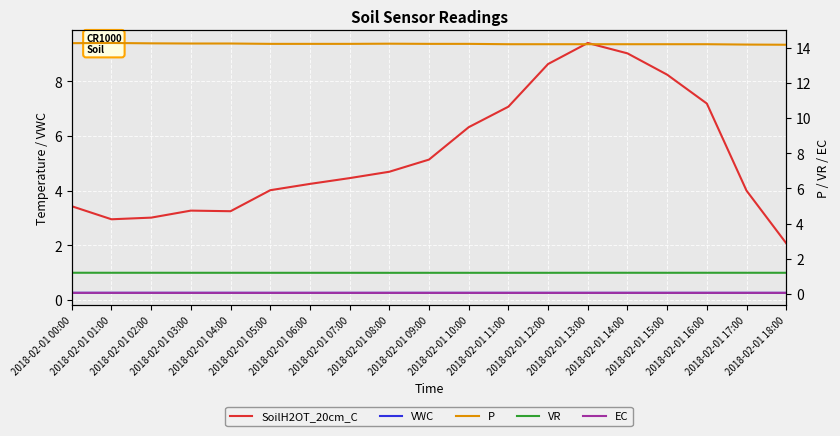

Reading left to right, extract all data points from this chart.

SoilH2OT_20cm_C: 2018-02-01 00:00=3.4	2018-02-01 01:00=3.0	2018-02-01 02:00=3.0	2018-02-01 03:00=3.3	2018-02-01 04:00=3.3	2018-02-01 05:00=4.0	2018-02-01 06:00=4.3	2018-02-01 07:00=4.5	2018-02-01 08:00=4.7	2018-02-01 09:00=5.1	2018-02-01 10:00=6.3	2018-02-01 11:00=7.1	2018-02-01 12:00=8.6	2018-02-01 13:00=9.4	2018-02-01 14:00=9.0	2018-02-01 15:00=8.2	2018-02-01 16:00=7.2	2018-02-01 17:00=4.0	2018-02-01 18:00=2.1
VWC: 2018-02-01 00:00=0.3	2018-02-01 01:00=0.3	2018-02-01 02:00=0.3	2018-02-01 03:00=0.3	2018-02-01 04:00=0.3	2018-02-01 05:00=0.3	2018-02-01 06:00=0.3	2018-02-01 07:00=0.3	2018-02-01 08:00=0.3	2018-02-01 09:00=0.3	2018-02-01 10:00=0.3	2018-02-01 11:00=0.3	2018-02-01 12:00=0.3	2018-02-01 13:00=0.3	2018-02-01 14:00=0.3	2018-02-01 15:00=0.3	2018-02-01 16:00=0.3	2018-02-01 17:00=0.3	2018-02-01 18:00=0.3
P: 2018-02-01 00:00=14.2	2018-02-01 01:00=14.3	2018-02-01 02:00=14.2	2018-02-01 03:00=14.2	2018-02-01 04:00=14.2	2018-02-01 05:00=14.2	2018-02-01 06:00=14.2	2018-02-01 07:00=14.2	2018-02-01 08:00=14.2	2018-02-01 09:00=14.2	2018-02-01 10:00=14.2	2018-02-01 11:00=14.2	2018-02-01 12:00=14.2	2018-02-01 13:00=14.2	2018-02-01 14:00=14.2	2018-02-01 15:00=14.2	2018-02-01 16:00=14.2	2018-02-01 17:00=14.2	2018-02-01 18:00=14.2
VR: 2018-02-01 00:00=1.2	2018-02-01 01:00=1.2	2018-02-01 02:00=1.2	2018-02-01 03:00=1.2	2018-02-01 04:00=1.2	2018-02-01 05:00=1.2	2018-02-01 06:00=1.2	2018-02-01 07:00=1.2	2018-02-01 08:00=1.2	2018-02-01 09:00=1.2	2018-02-01 10:00=1.2	2018-02-01 11:00=1.2	2018-02-01 12:00=1.2	2018-02-01 13:00=1.2	2018-02-01 14:00=1.2	2018-02-01 15:00=1.2	2018-02-01 16:00=1.2	2018-02-01 17:00=1.2	2018-02-01 18:00=1.2
EC: 2018-02-01 00:00=0.1	2018-02-01 01:00=0.1	2018-02-01 02:00=0.1	2018-02-01 03:00=0.1	2018-02-01 04:00=0.1	2018-02-01 05:00=0.1	2018-02-01 06:00=0.1	2018-02-01 07:00=0.1	2018-02-01 08:00=0.1	2018-02-01 09:00=0.1	2018-02-01 10:00=0.1	2018-02-01 11:00=0.1	2018-02-01 12:00=0.1	2018-02-01 13:00=0.1	2018-02-01 14:00=0.1	2018-02-01 15:00=0.1	2018-02-01 16:00=0.1	2018-02-01 17:00=0.1	2018-02-01 18:00=0.1